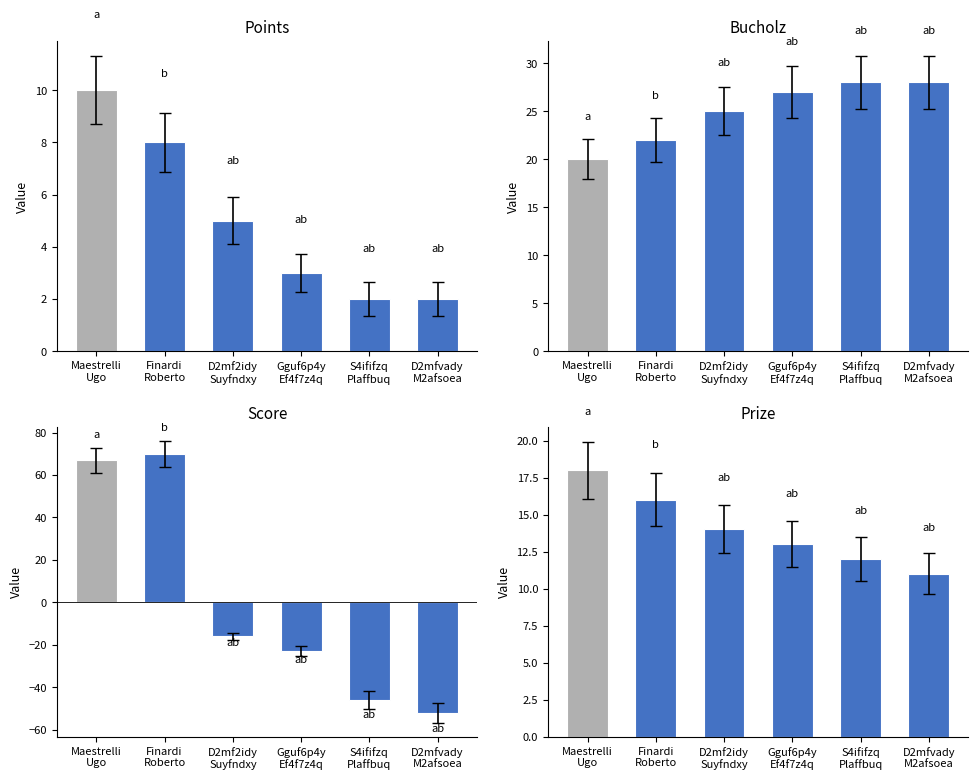

What is the spread (max minus min) of values at Gguf6p4y
Ef4f7z4q?

50